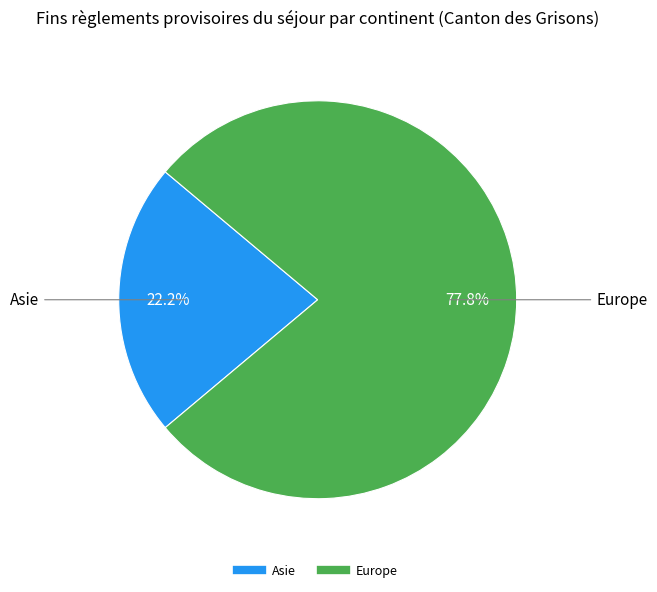

Is there a majority slice in this chart?

Yes